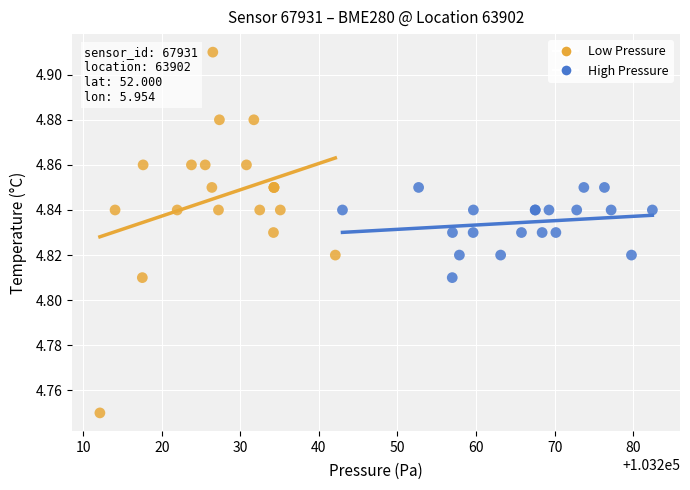

Which series reaches the minimum Y coordinate?

Low Pressure